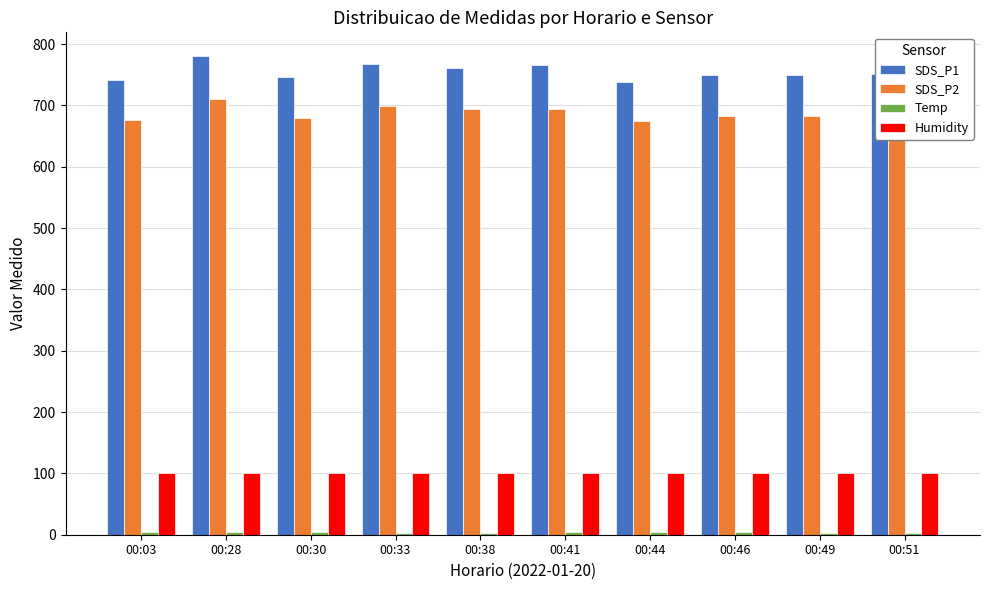

Is it true that SDS_P1 equals 749.4 at 00:49?

True